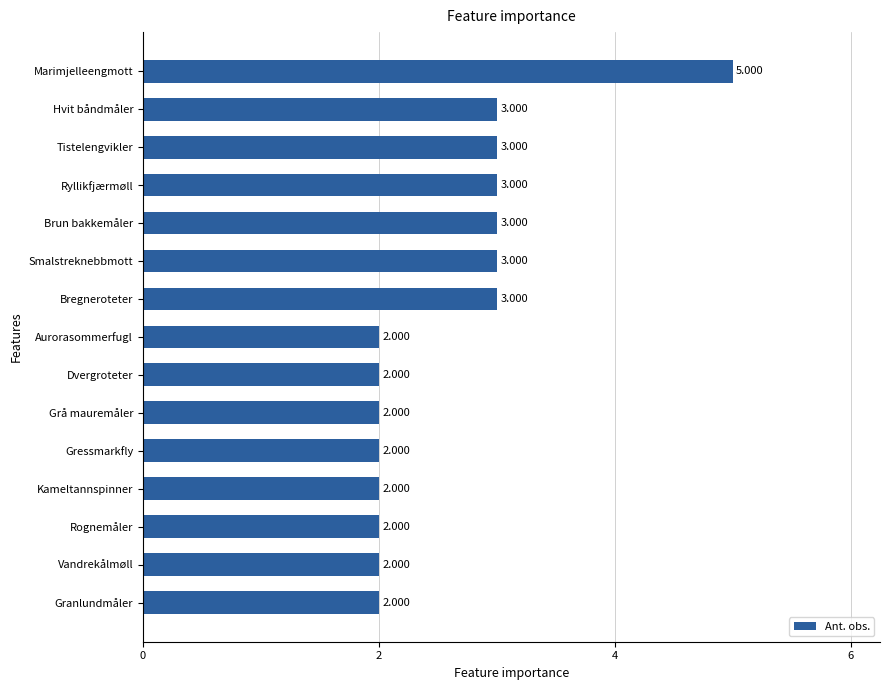

How many values exceed 2?

7